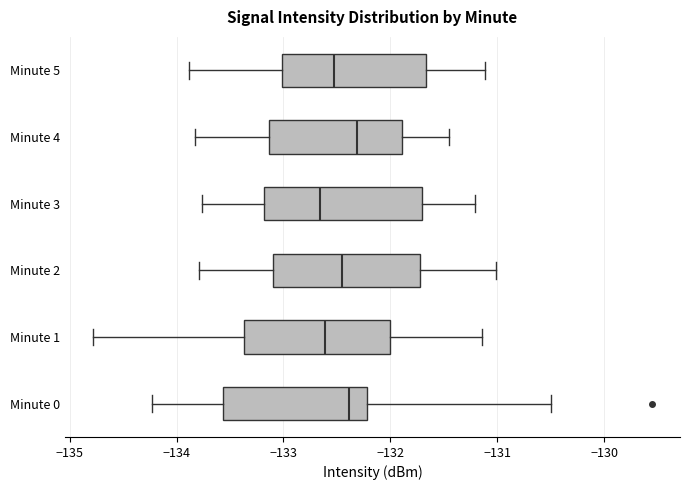

Reading bottom to top, read every box against the x-axis: the position of its median line, the range the box covers, and the ends of its whiskers. The values are not printed on the chart, so give them approximately, as read against the axis.

Minute 0: median -132.4, box -133.6 to -132.2, whiskers -134.2 to -130.5
Minute 1: median -132.6, box -133.4 to -132.0, whiskers -134.8 to -131.1
Minute 2: median -132.5, box -133.1 to -131.7, whiskers -133.8 to -131.0
Minute 3: median -132.7, box -133.2 to -131.7, whiskers -133.8 to -131.2
Minute 4: median -132.3, box -133.1 to -131.9, whiskers -133.8 to -131.5
Minute 5: median -132.5, box -133.0 to -131.7, whiskers -133.9 to -131.1